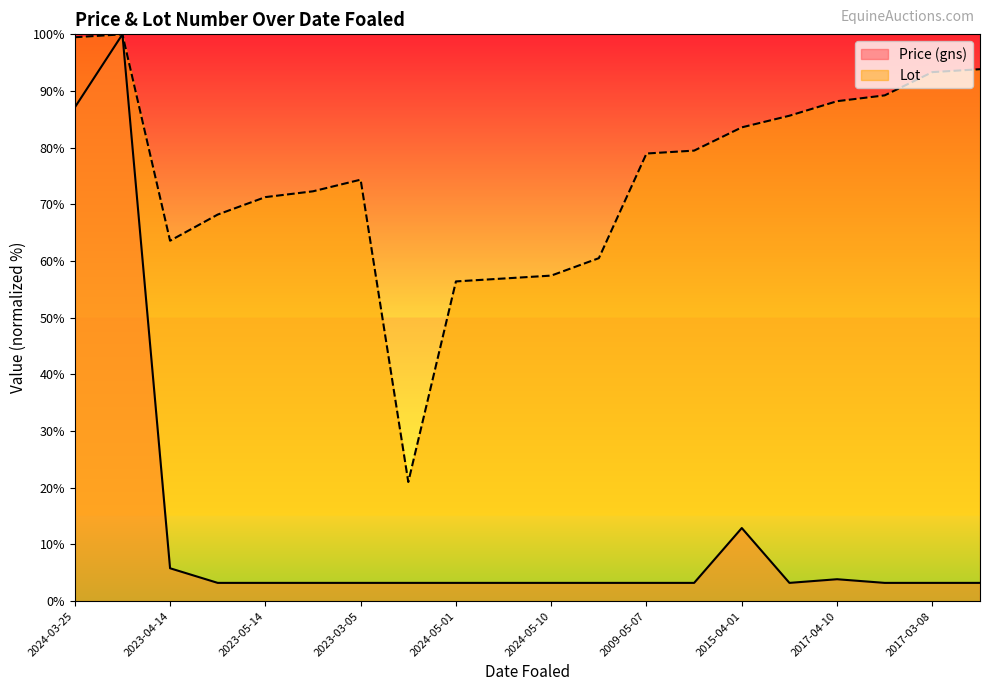

How many lines are shown in the chart?

2